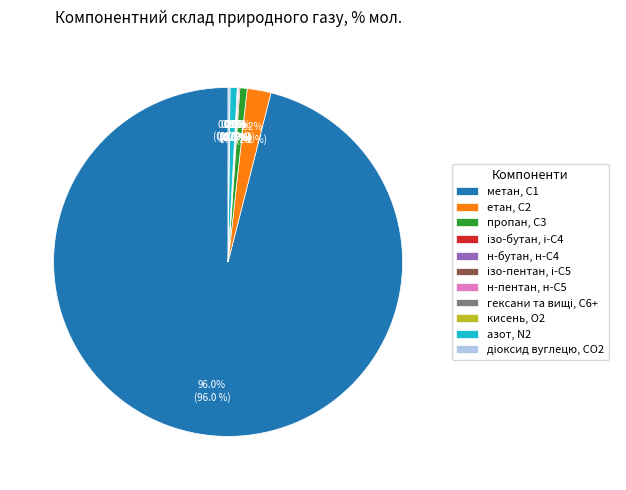

Is it true that етан, С2 is 2% of the pie?

True